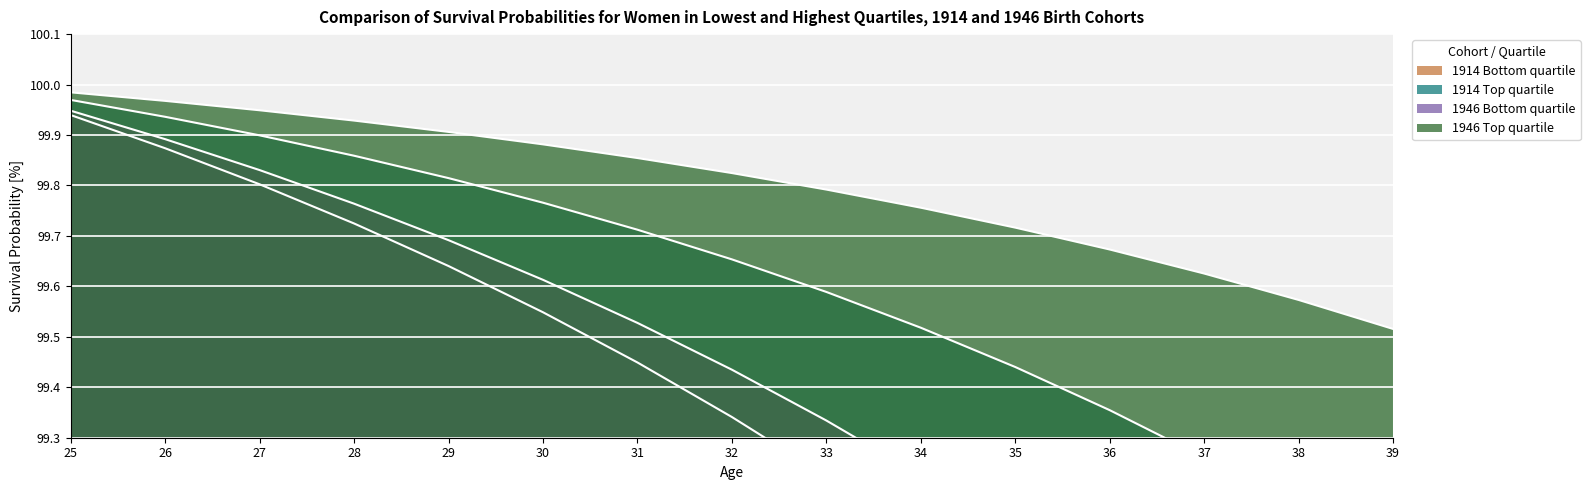

At which label does 1914 Bottom quartile reach its minimum?

39